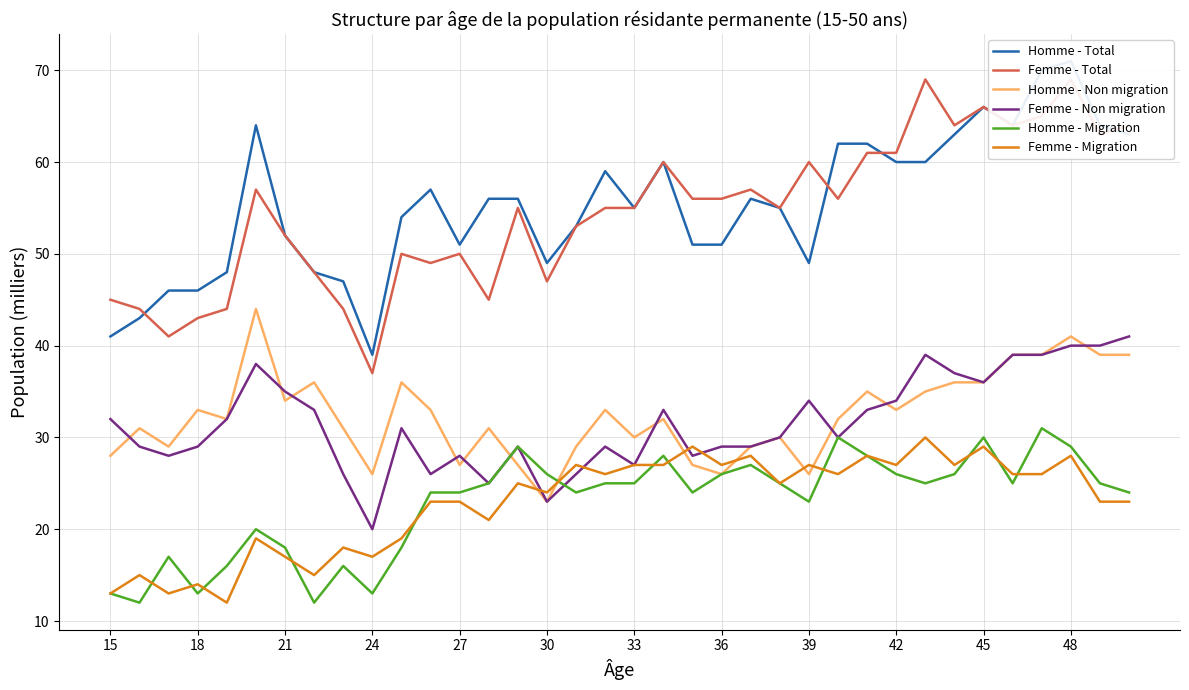

What is the average value of the Femme - Migration series?

23